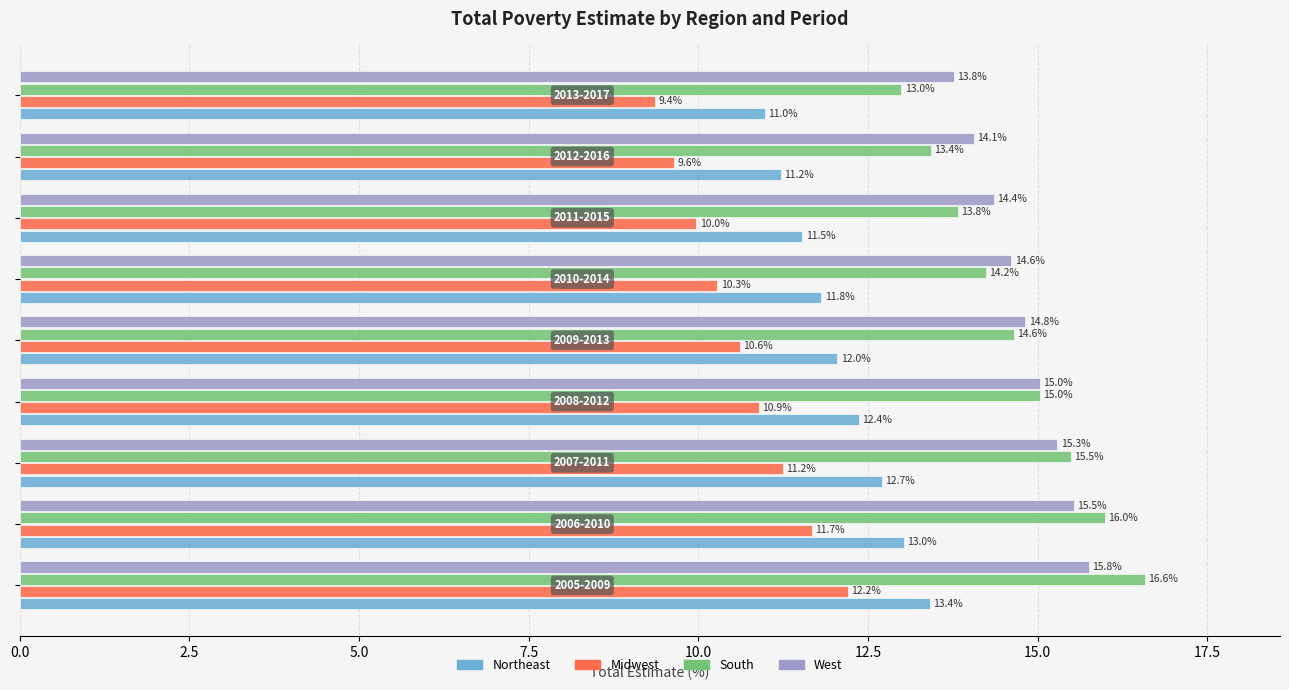

What is the maximum value shown in the chart?

16.6